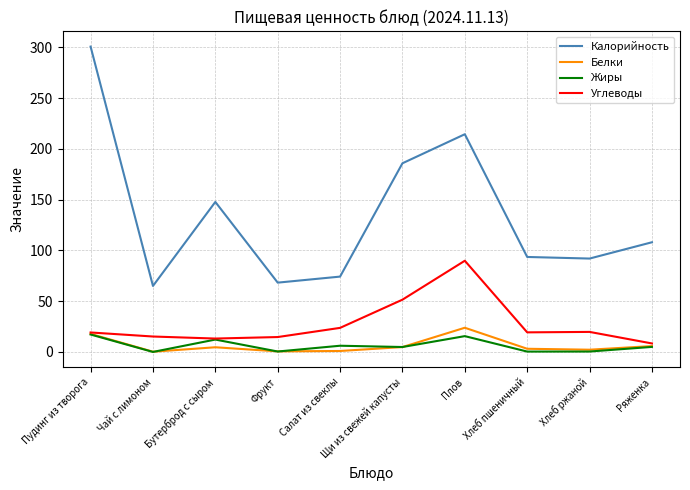

What is the greatest value displayed?

300.6